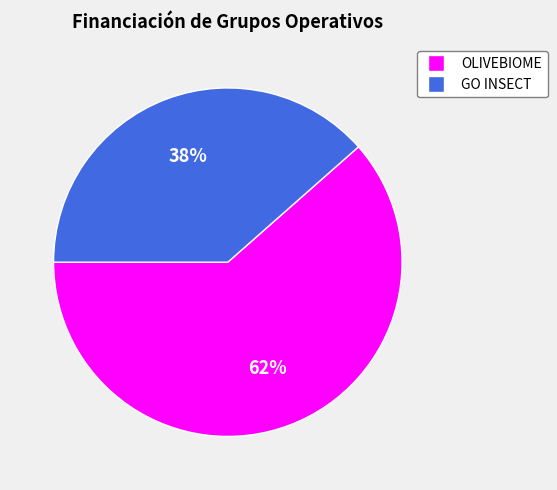

Is it true that GO INSECT is 38% of the pie?

True